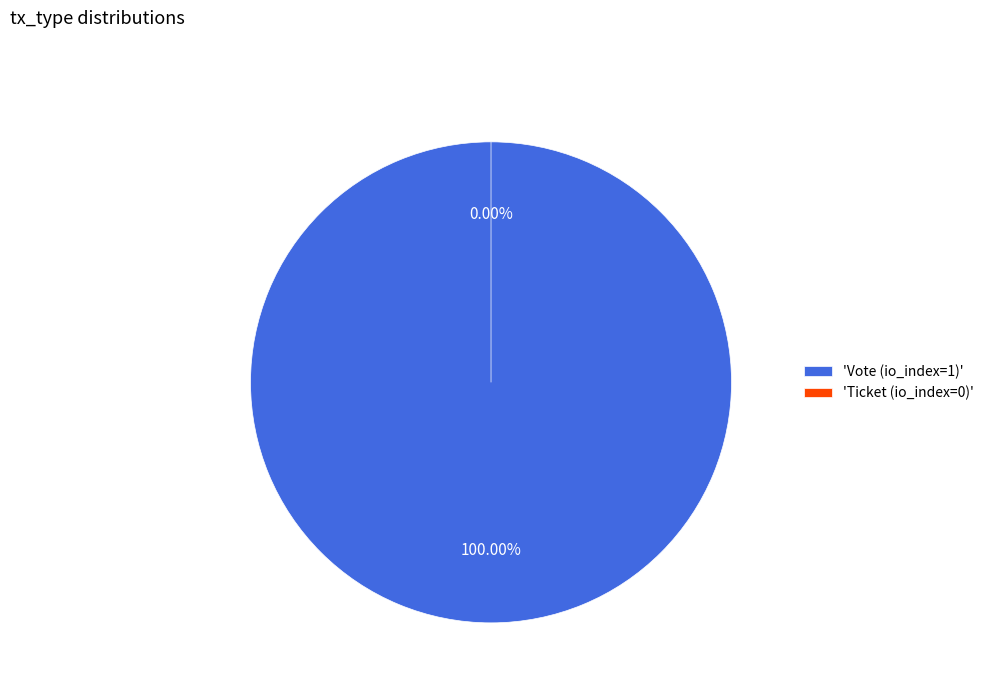

To the nearest percent, what is the average slice percentage?

50%